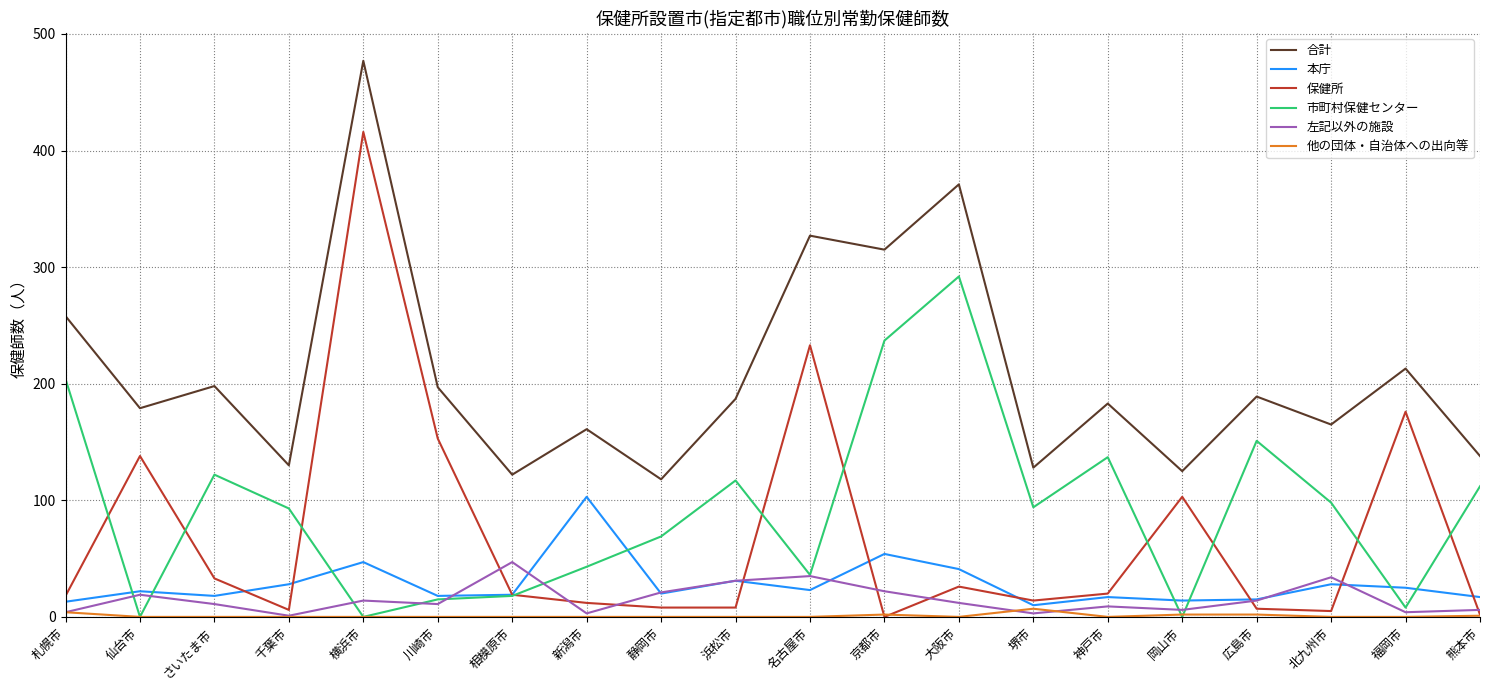

What position from the left is 岡山市?

16